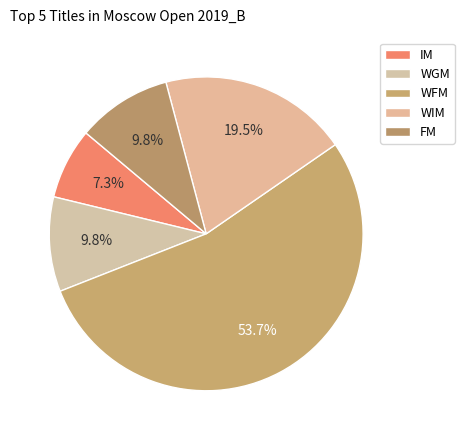

How many segments does this pie chart have?

5